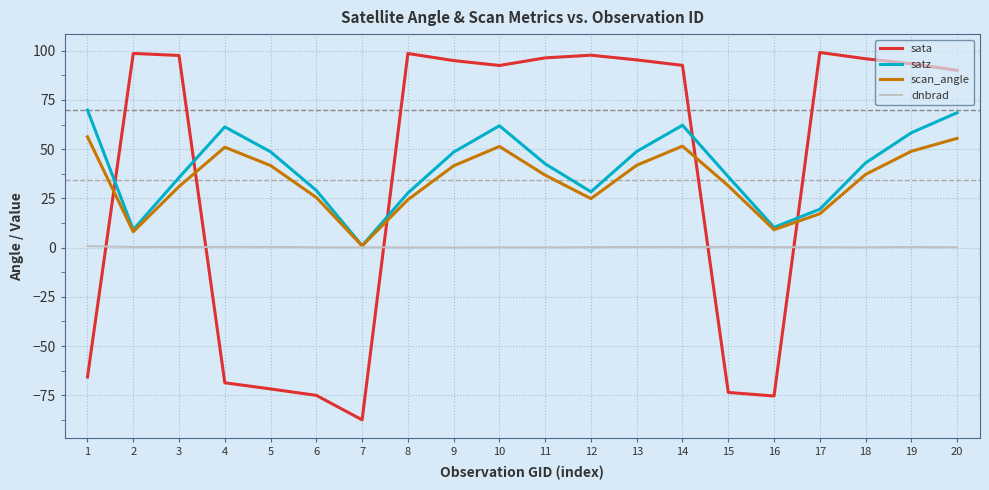

Which series has the largest total across all categories?

satz